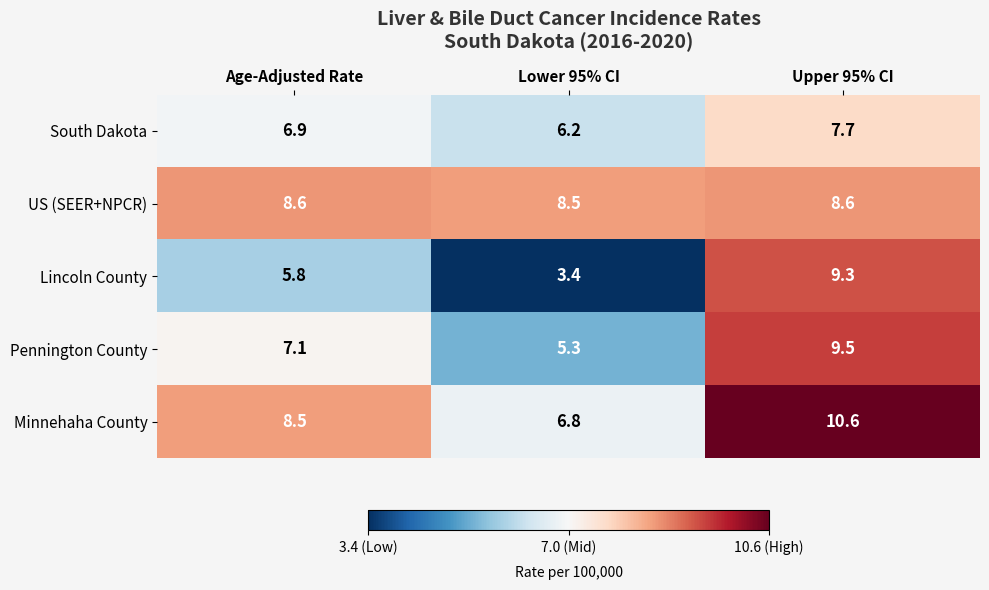

Is it true that Minnehaha County equals 10.6 at Upper 95% CI?

True